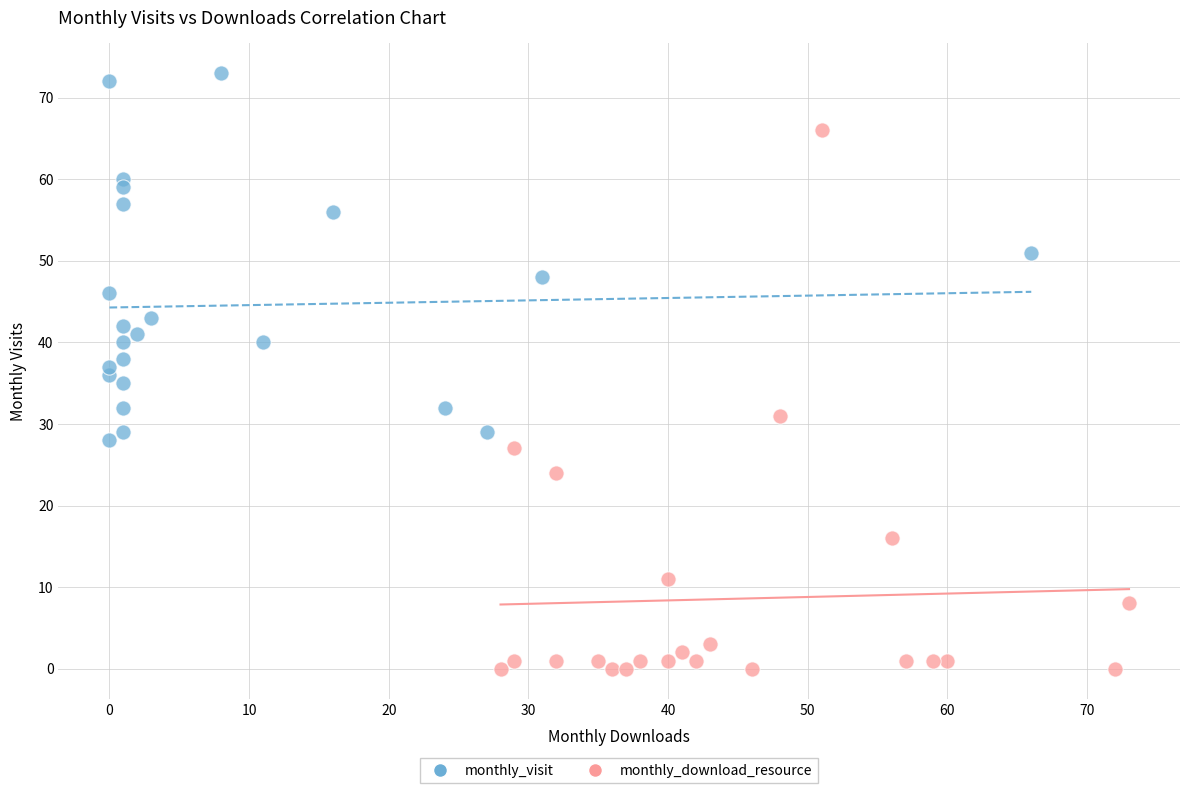

Which series reaches the minimum Y coordinate?

monthly_download_resource